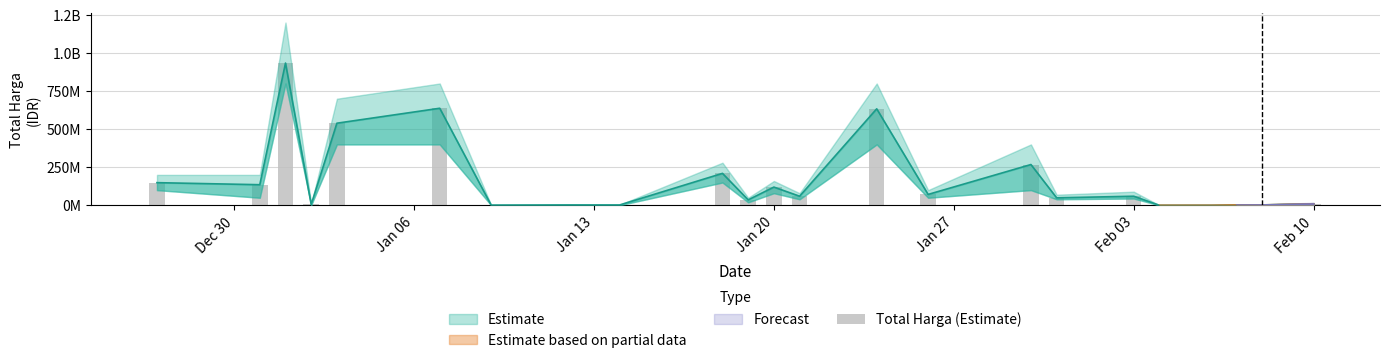

How many data points are less than 60000000?

11